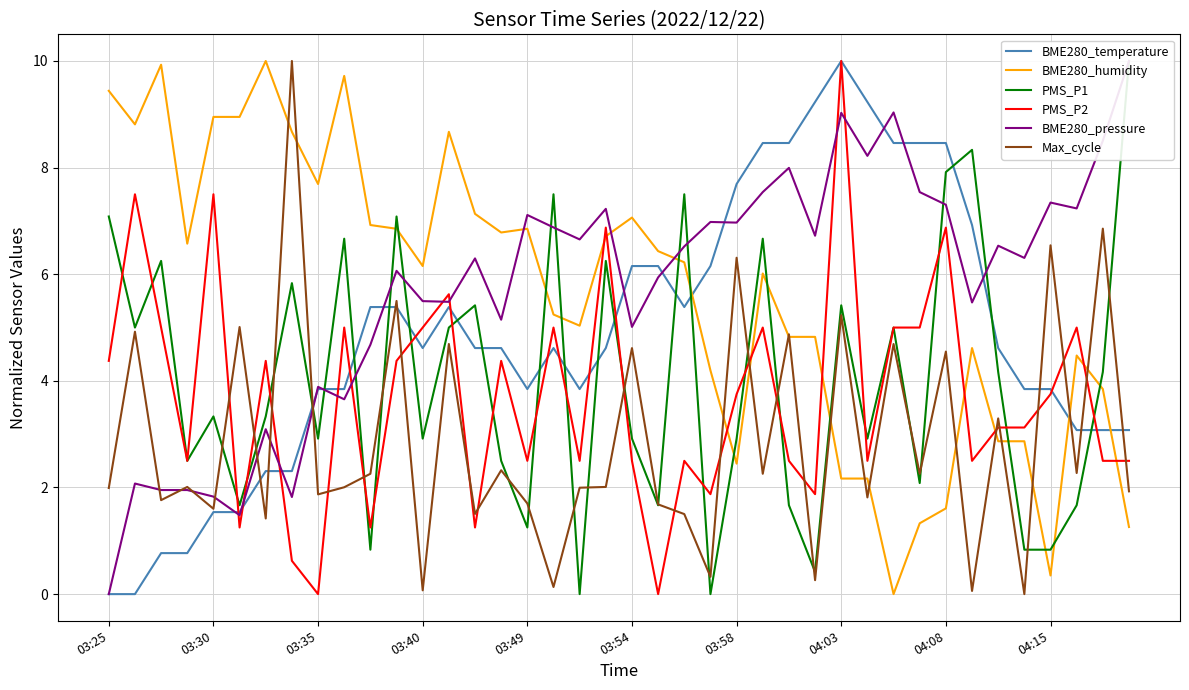

What is the maximum value for BME280_humidity?

10.0